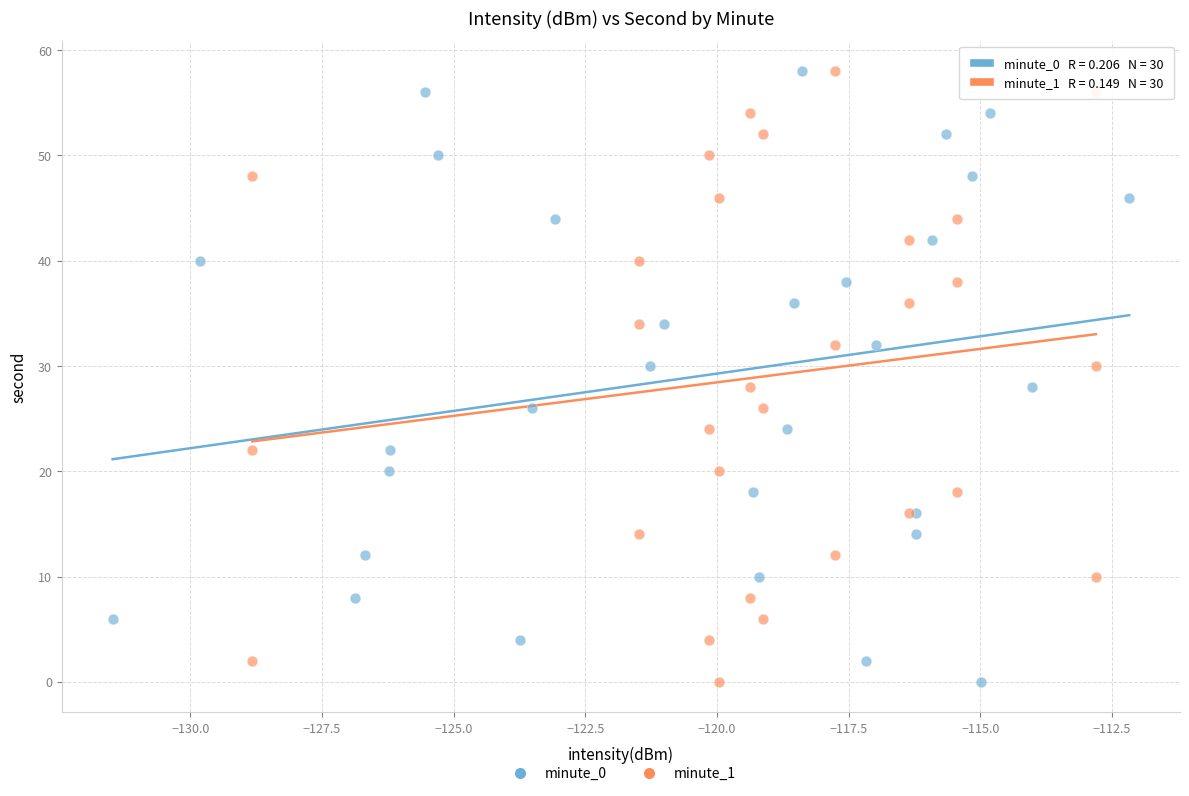

What are all the series names shown in the legend?

minute_0, minute_1